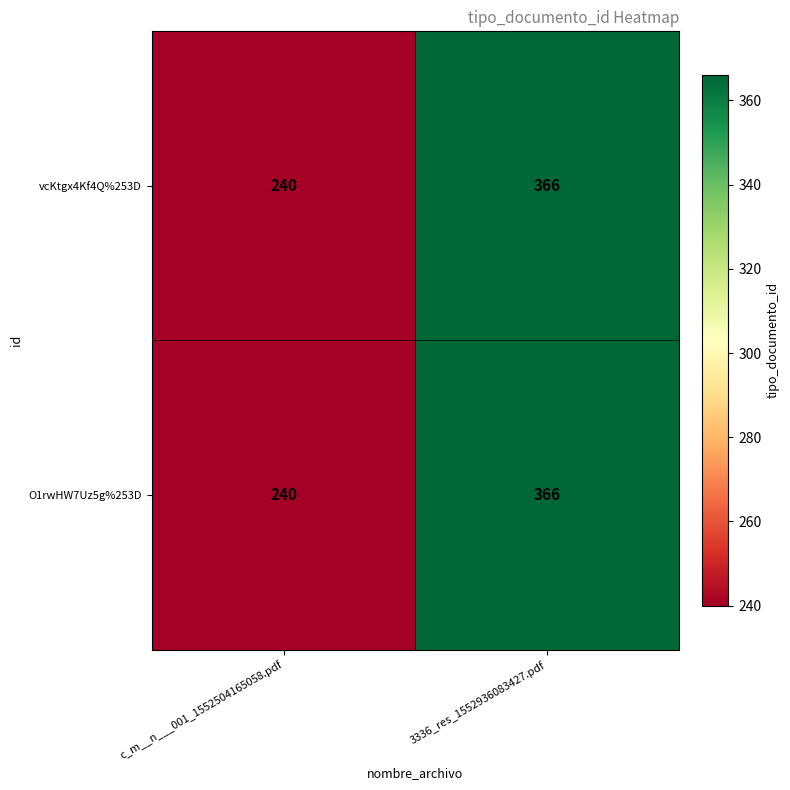

Count the number of data series in this chart.

2